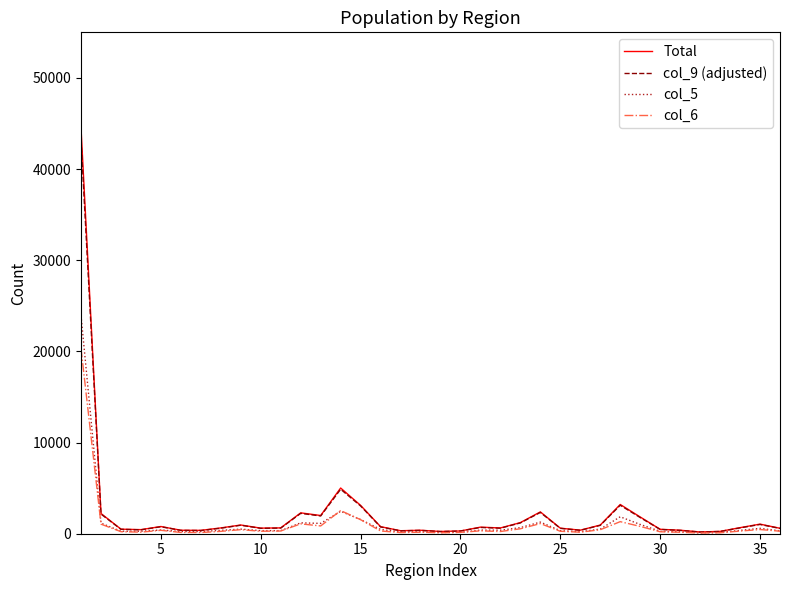

What is the maximum value shown in the chart?

44496